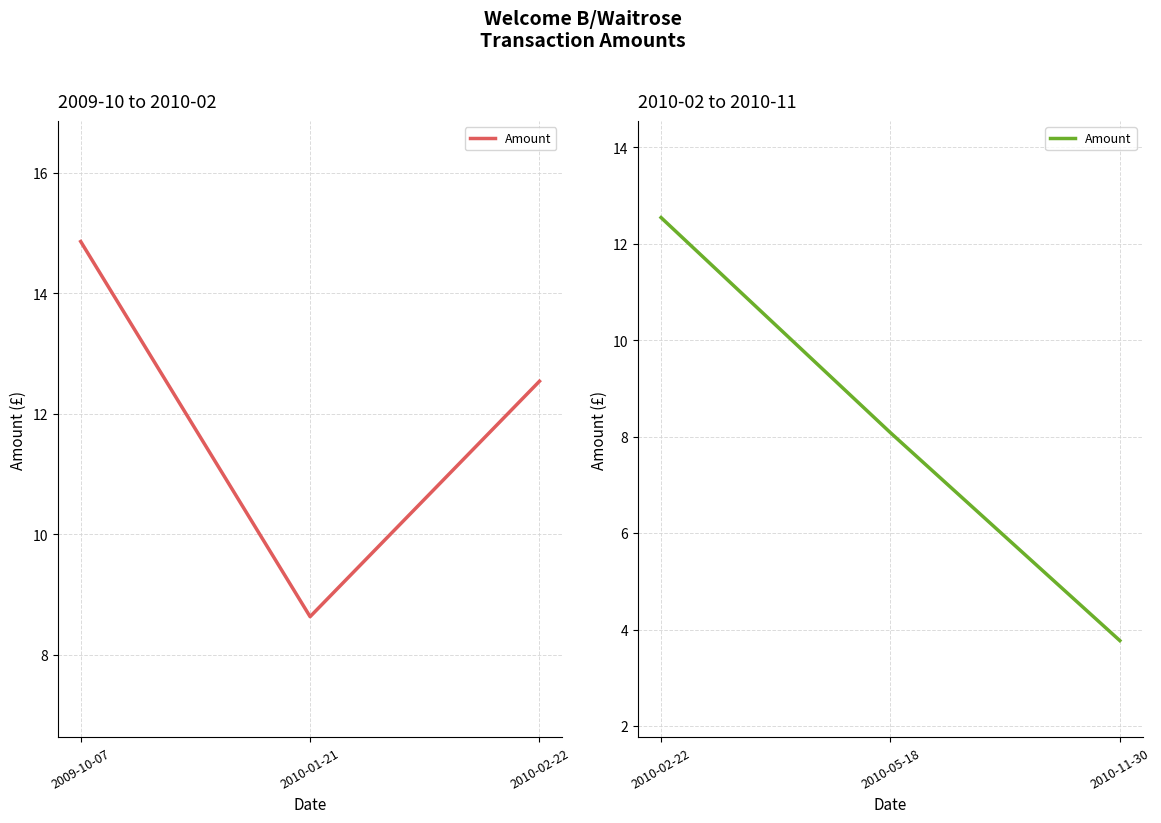

Is this an area chart (filled region under the line)?

No